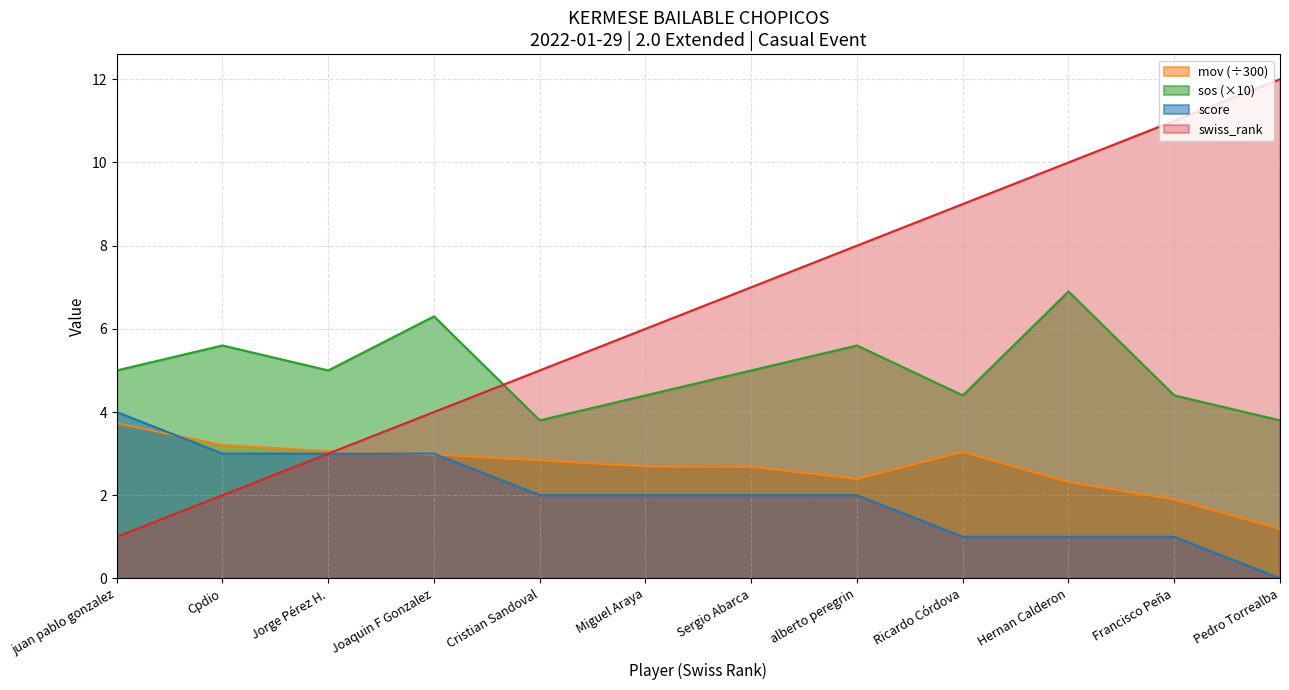

Where is sos nearest to the value 5?

juan pablo gonzalez